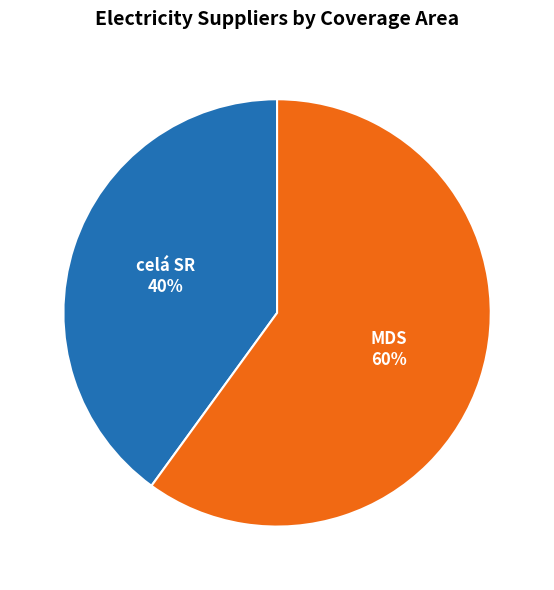

Rank the categories by value from highest to lowest.

MDS, celá SR